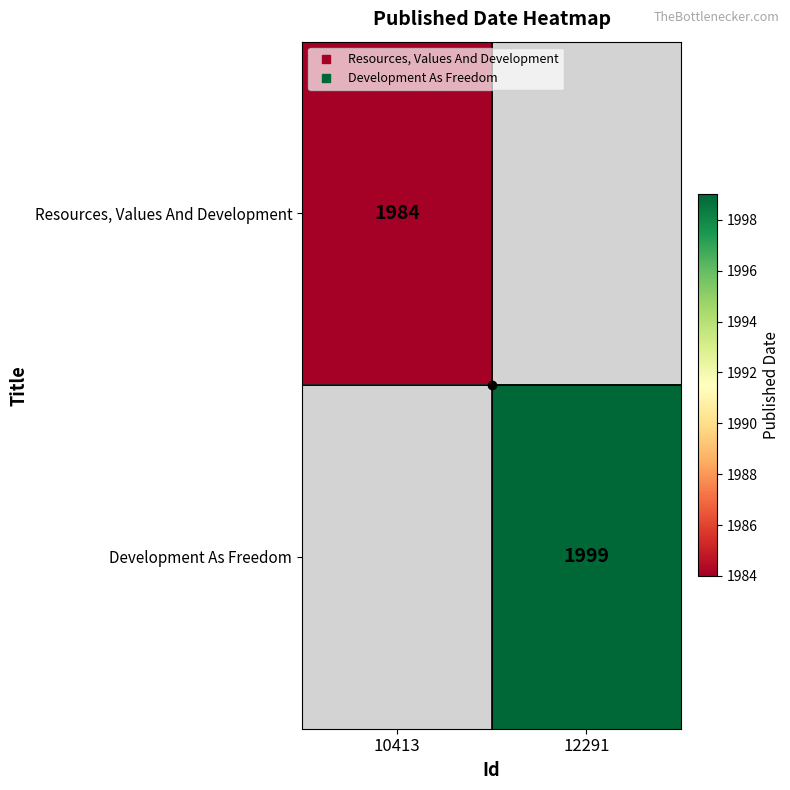

Is the value of Development As Freedom at 10413 greater than the value of Resources, Values And Development at 12291?

No